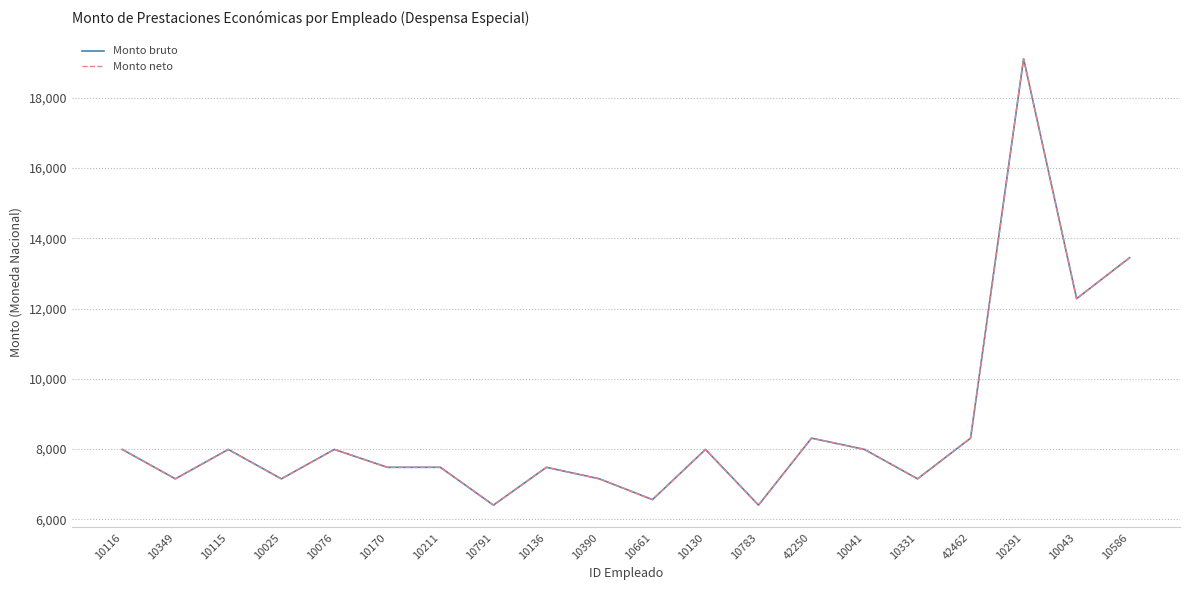

What is the approximate value of Monto neto at 10136?

7479.5